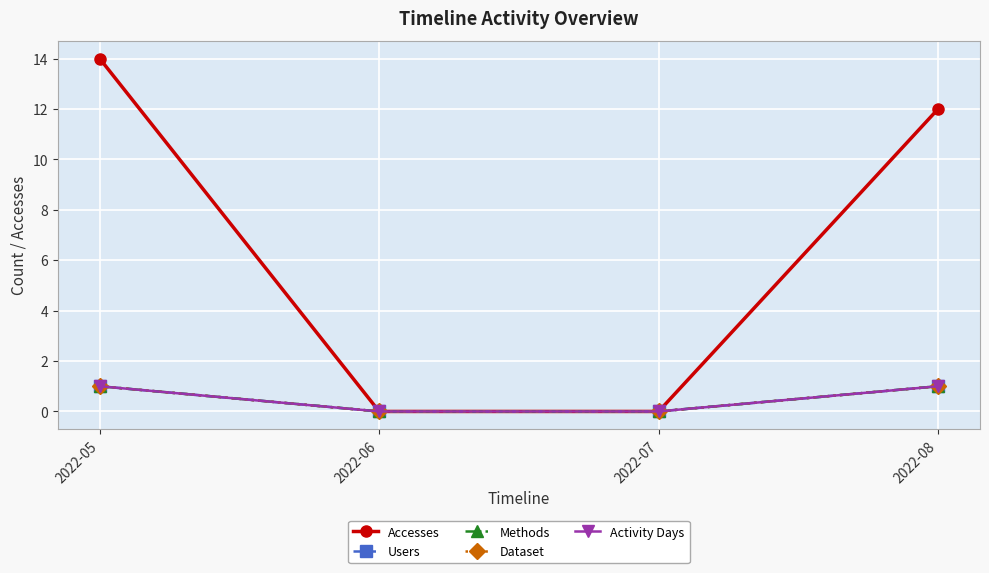

What is the maximum value shown in the chart?

14